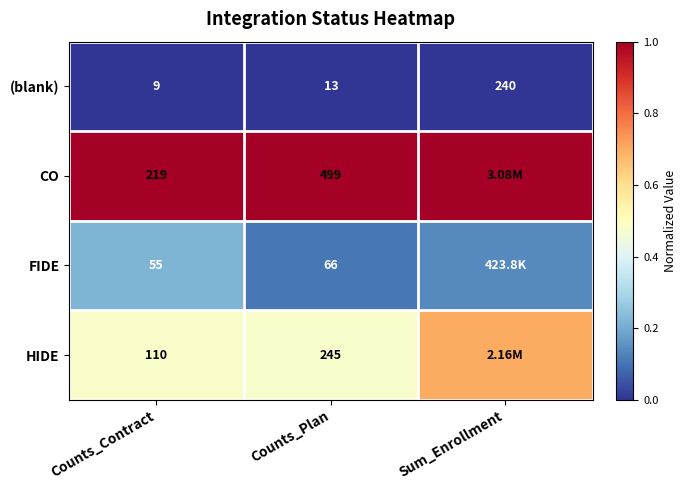

Between Counts_Contract and Counts_Plan, which series saw the biggest shift?

CO